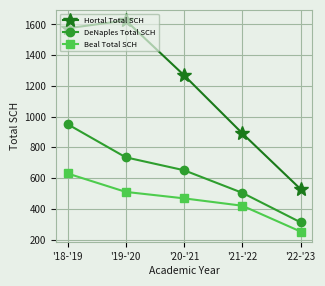

Is it true that Hortal Total SCH equals 528 at '22-'23?

True